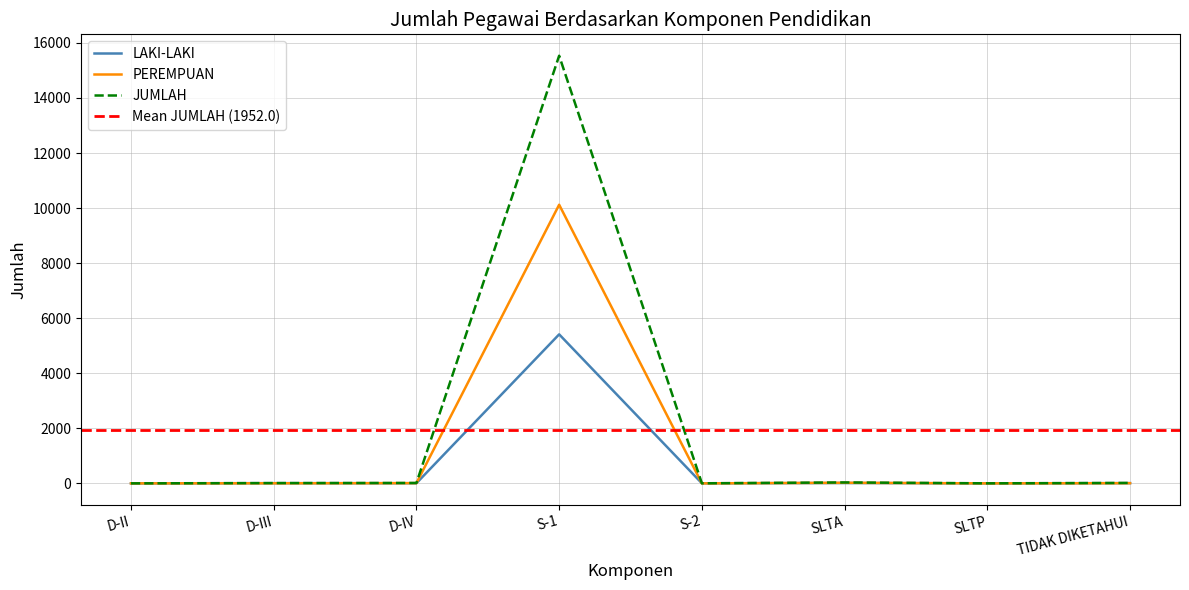

Reading left to right, extract all data points from this chart.

LAKI-LAKI: 1	8	6	5413	3	13	2	9
PEREMPUAN: 0	3	9	10121	0	21	0	7
JUMLAH: 1	11	15	15534	3	34	2	16